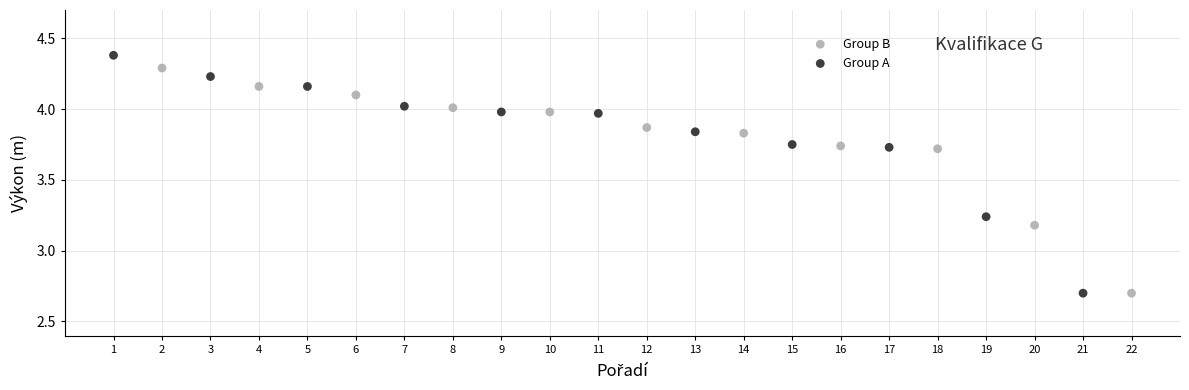

What are all the series names shown in the legend?

Group B, Group A